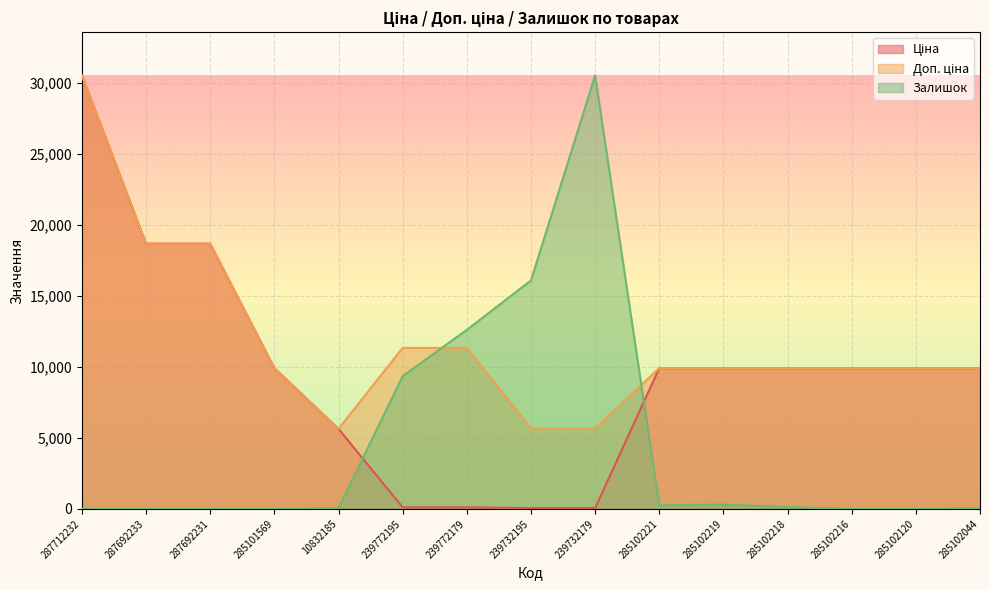

At which category is the sum across all series the highest?

287712232